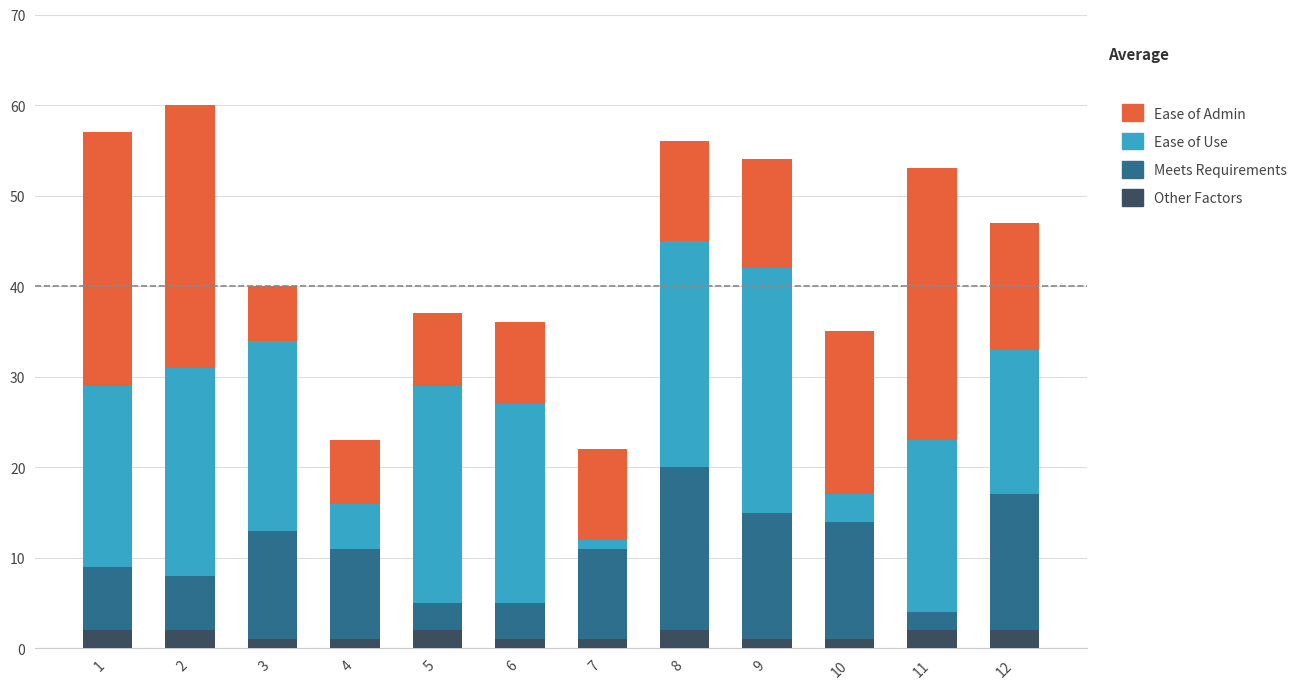

What is the sum of all Other Factors values?

18